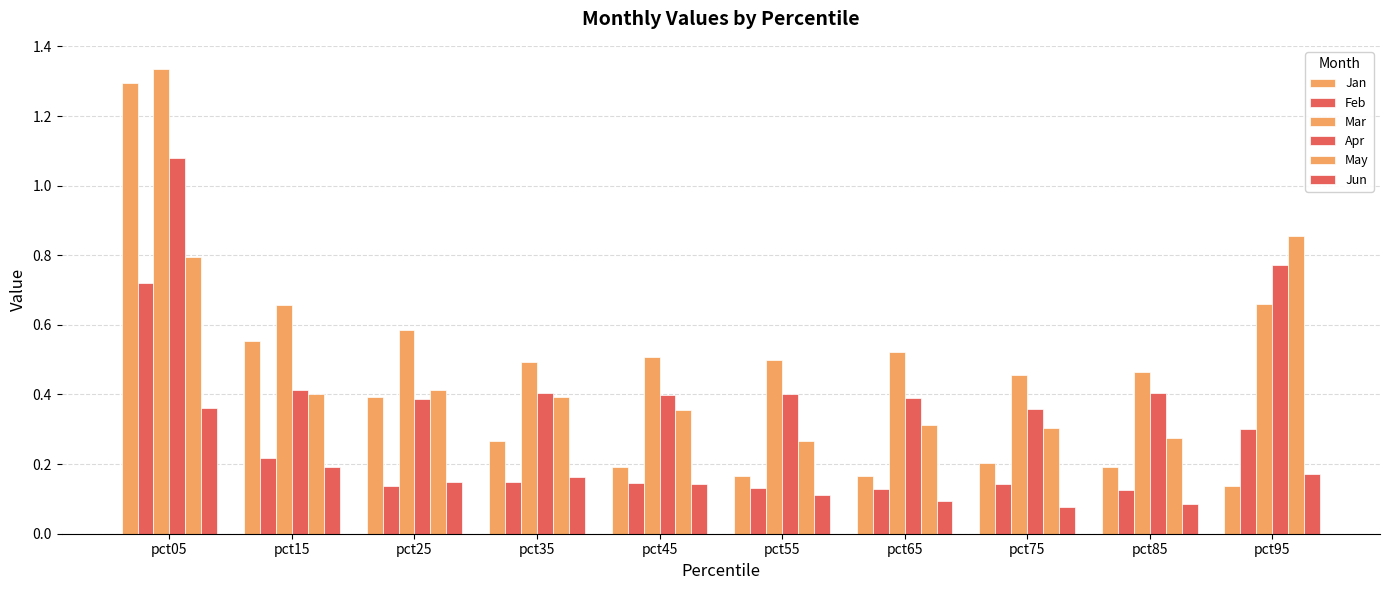

How many distinct data groups are displayed?

6